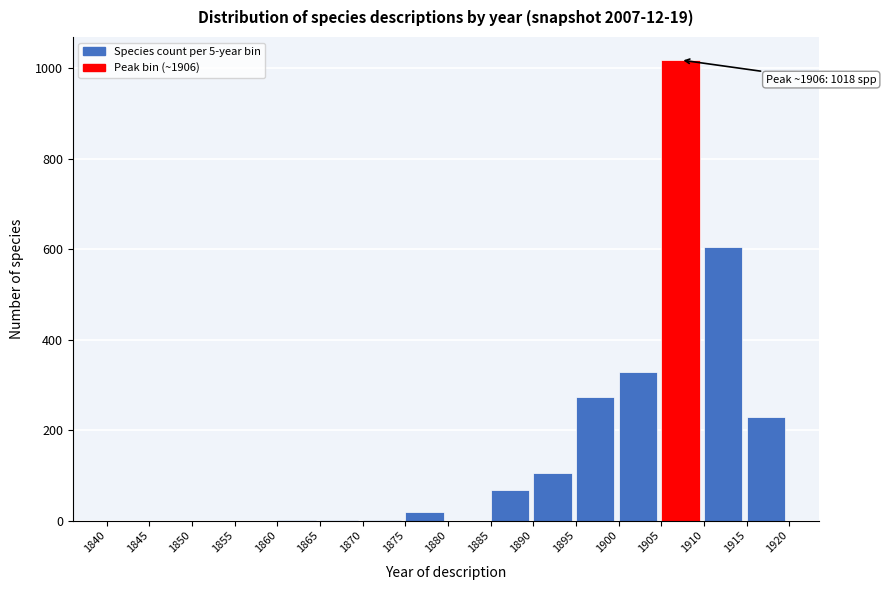

Over which range of the x-axis is the bar tallest?

1905 to 1910